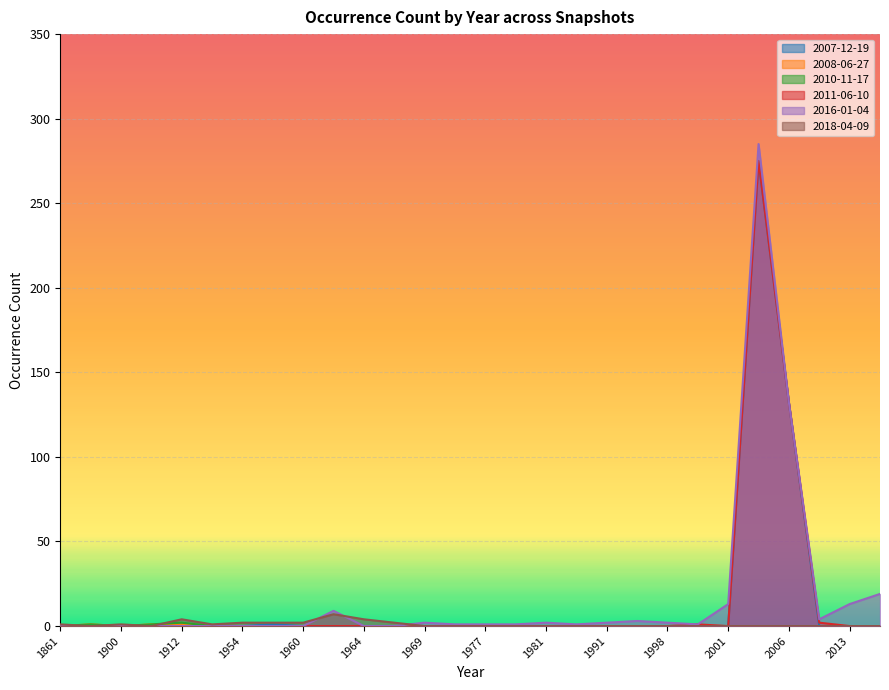

How many times do 2016-01-04 and 2007-12-19 cross each other?

1